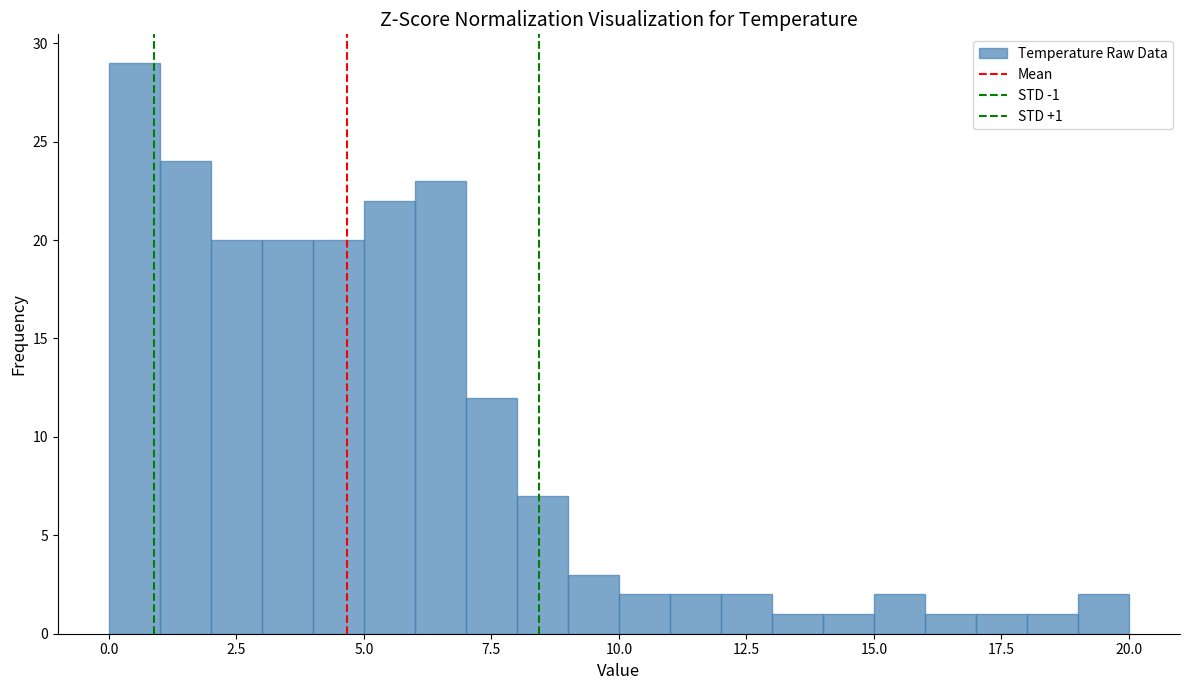

Around what value on the x-axis is the tallest bar? Give the approximate position of its centre, as read against the axis.

0.5